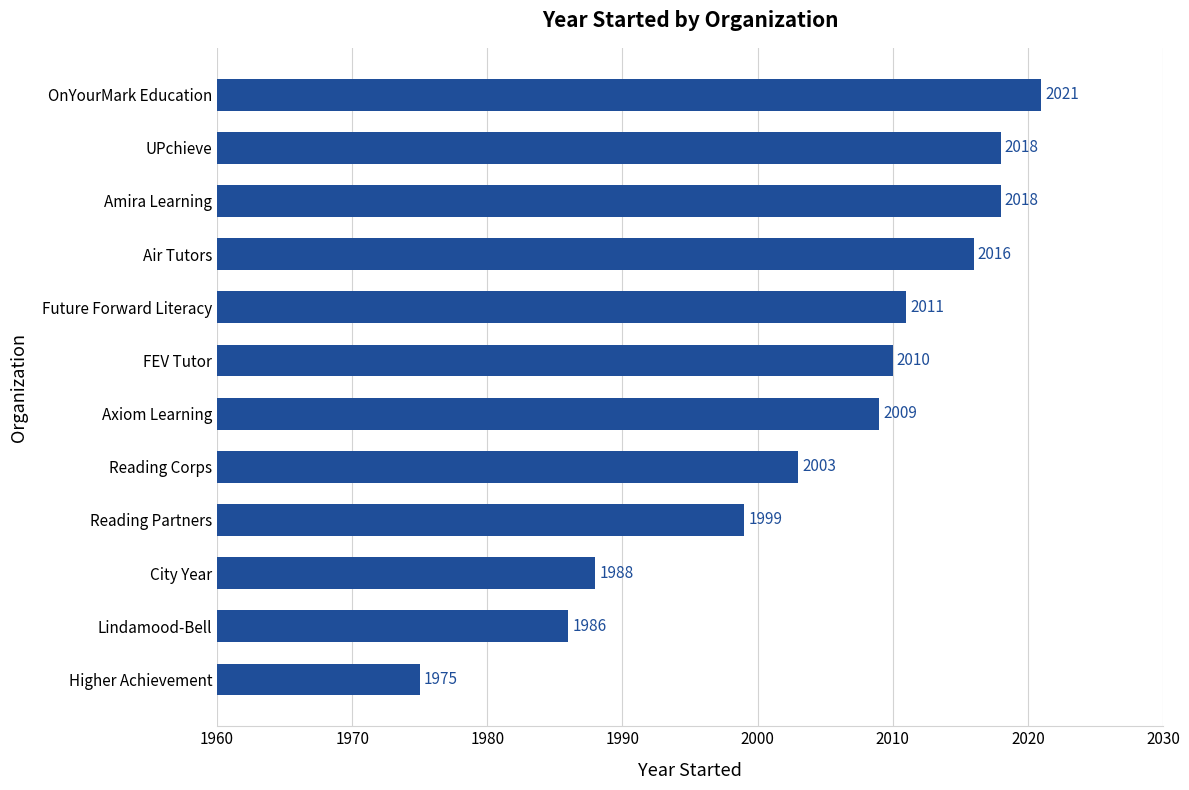

Reading bottom to top, extract all data points from this chart.

1975	1986	1988	1999	2003	2009	2010	2011	2016	2018	2018	2021